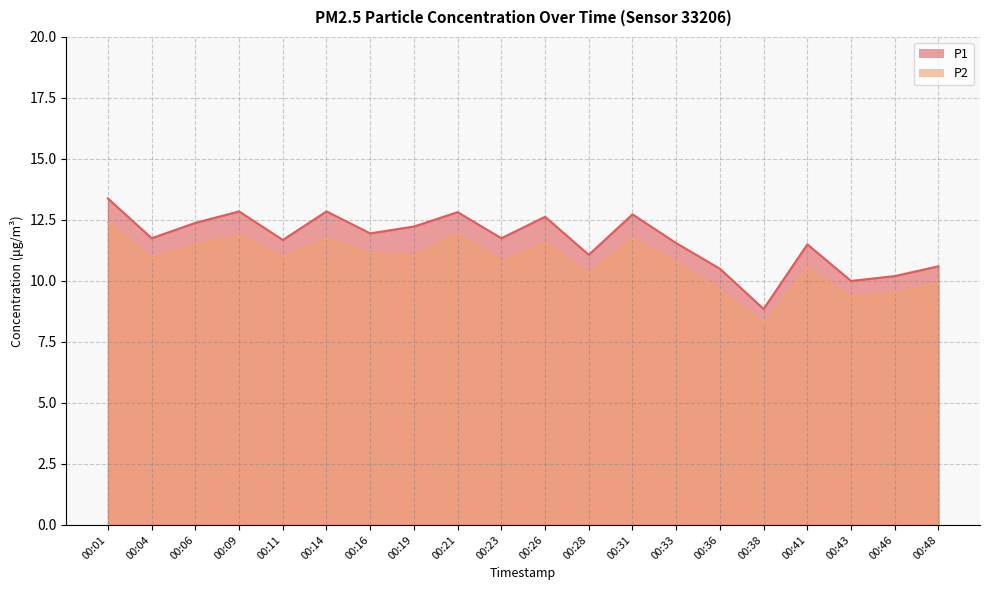

At which label does P2 first exceed 10?

00:01